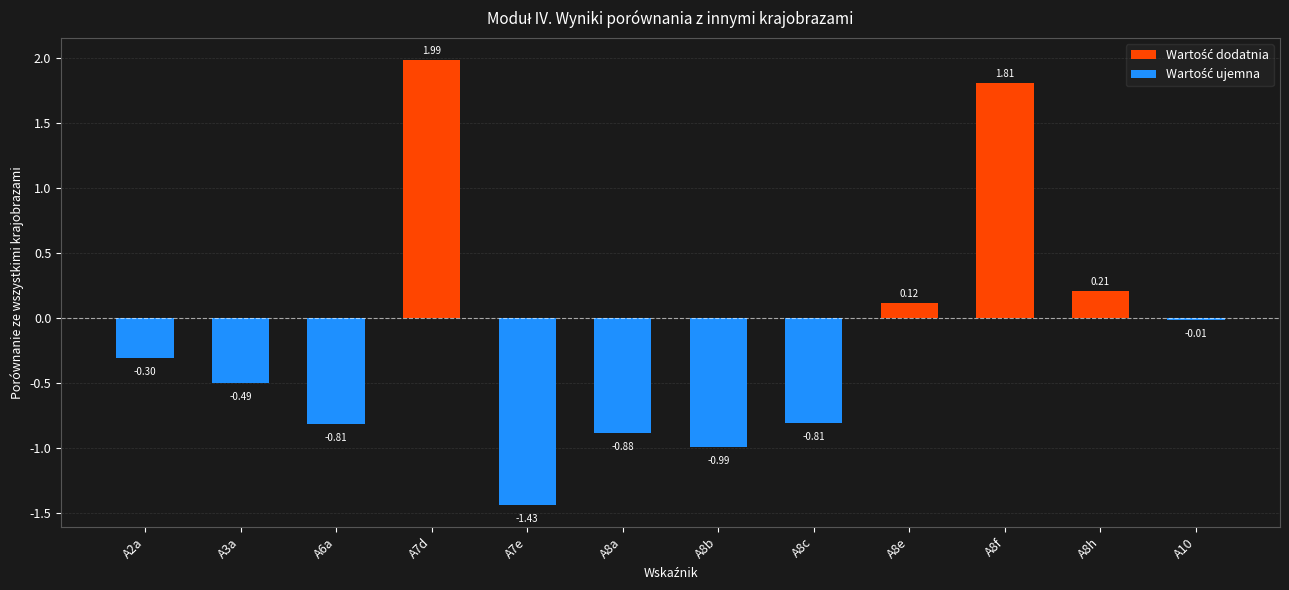

What is the sum of the values at A7d and A8h?

2.2